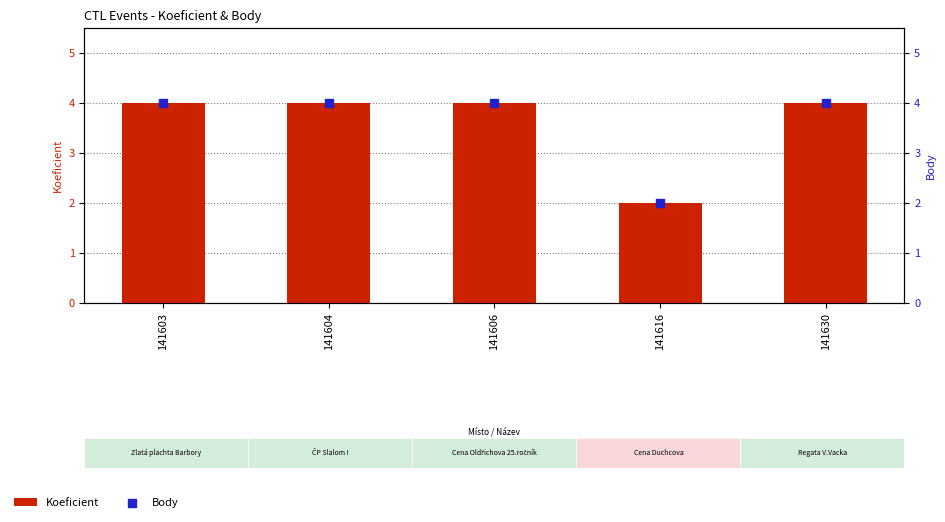

What are all the series names shown in the legend?

Koeficient, Body